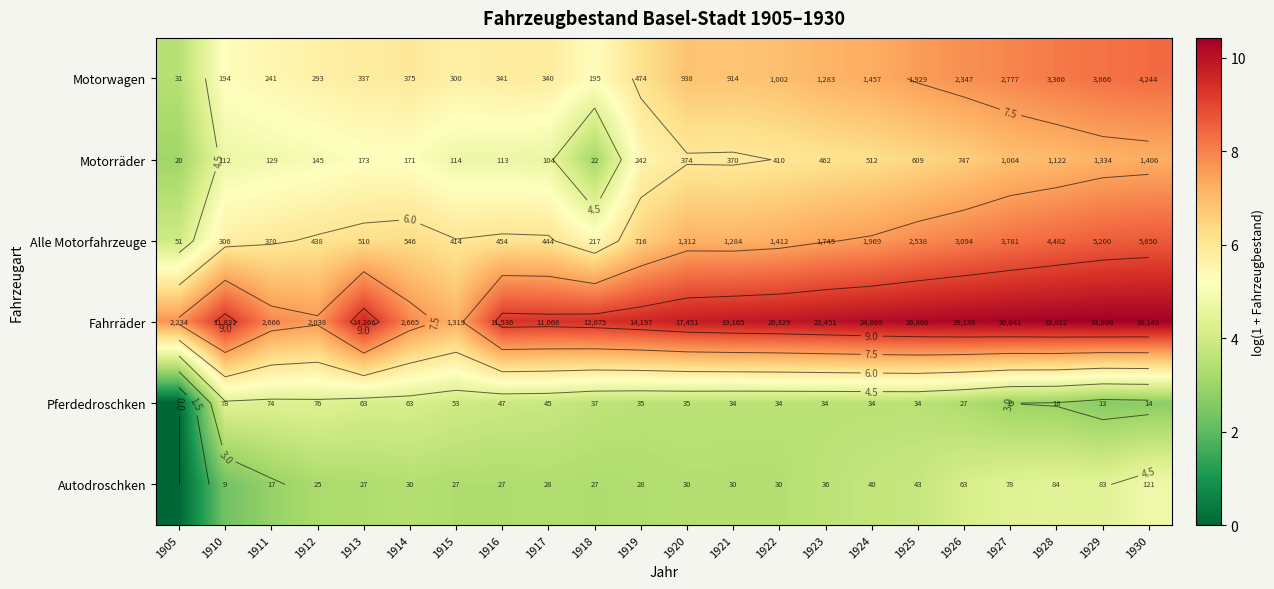

What is the sum of the Alle Motorfahrzeuge values at 1929 and 1920?

15.7